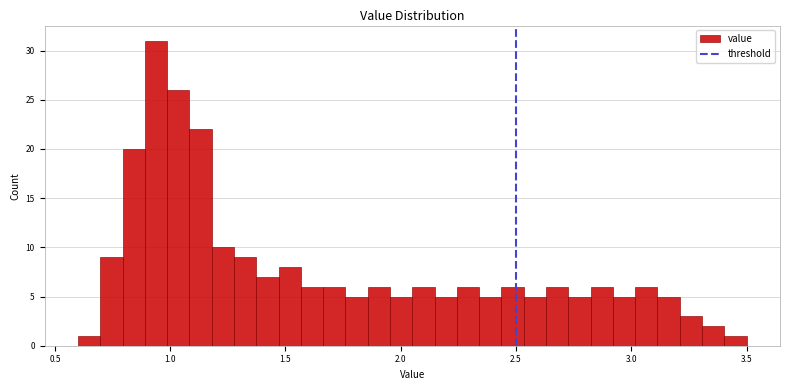

Read against the x-axis, roughly where is the centre of the tallest bar?

0.95